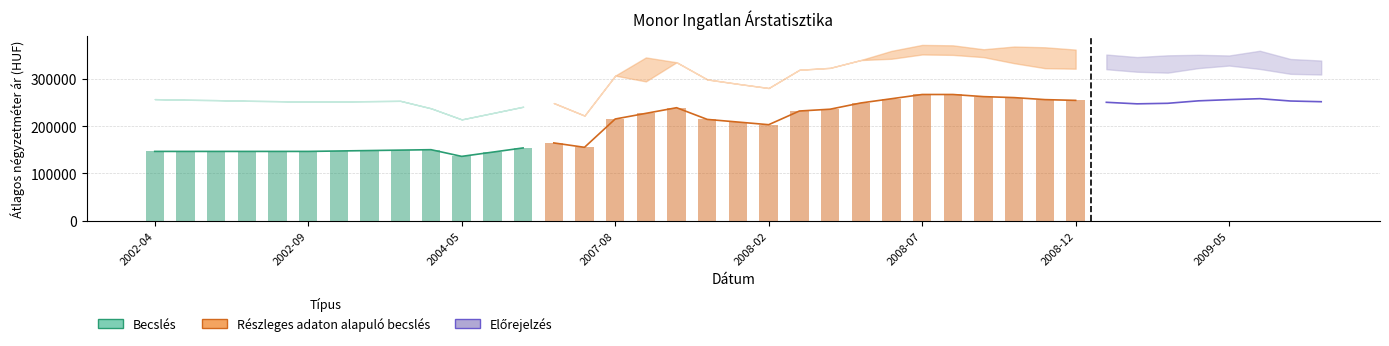

Are the bars grouped side by side (vs. stacked)?

Yes